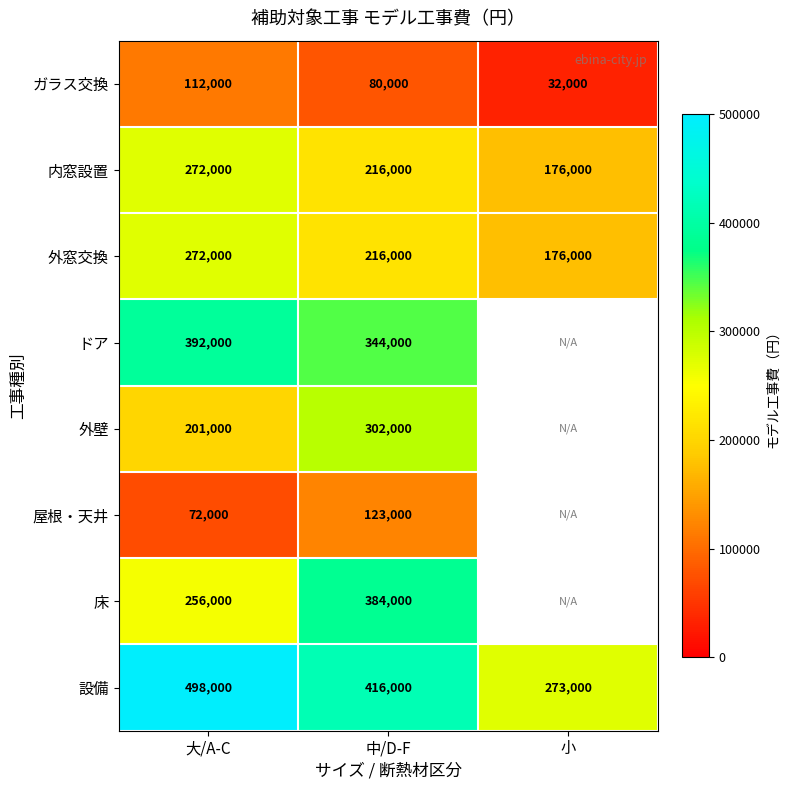

What is the spread (max minus min) of values at 大/A-C?

426000